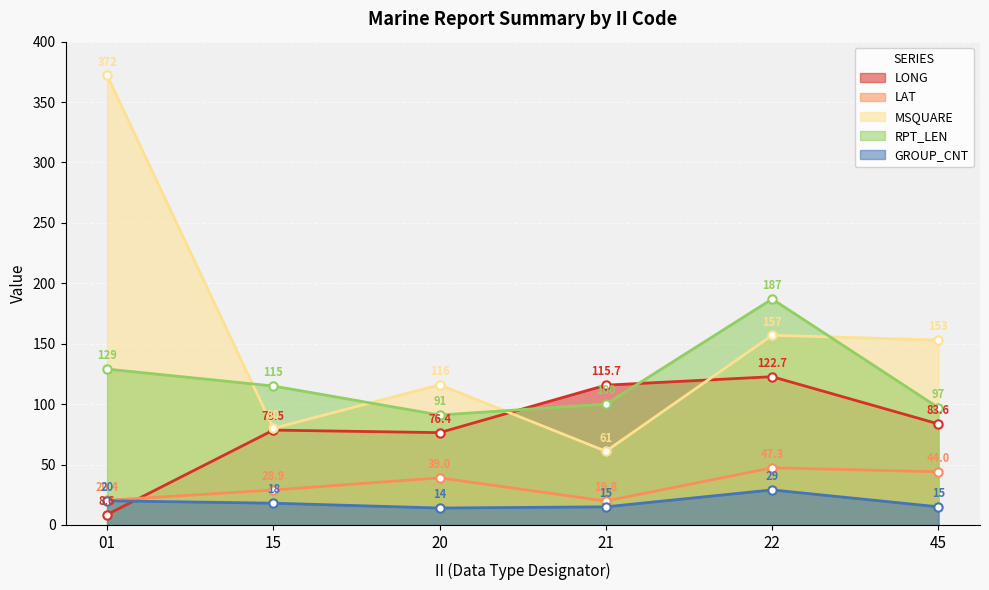

What is the value of the RPT_LEN point at the 1st from the left?

129.0